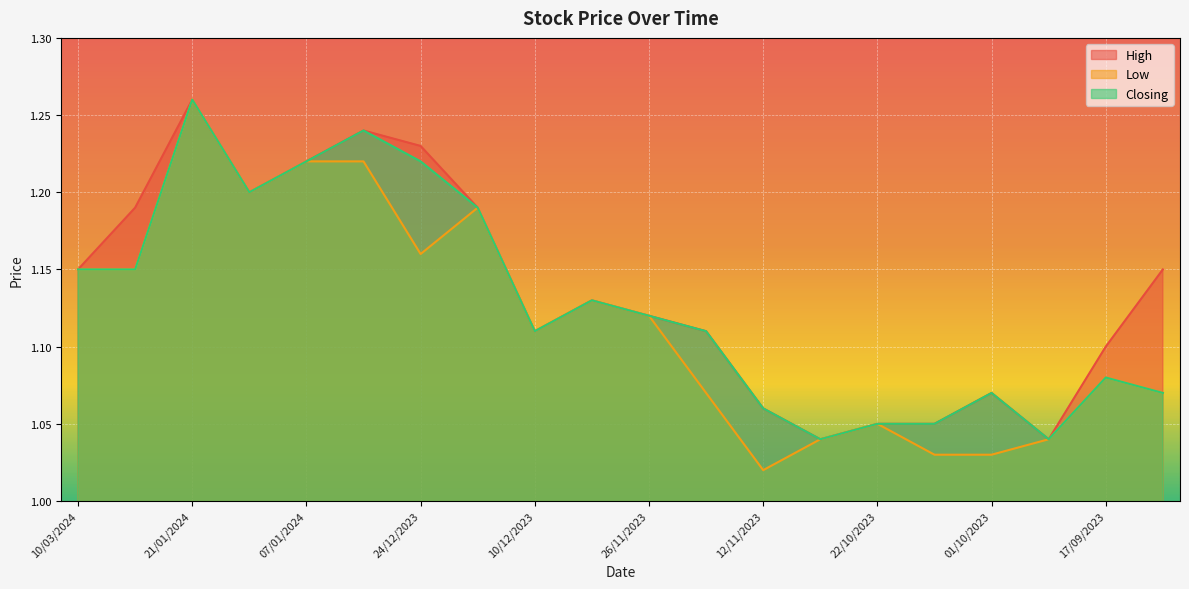

What is the maximum value shown in the chart?

1.3